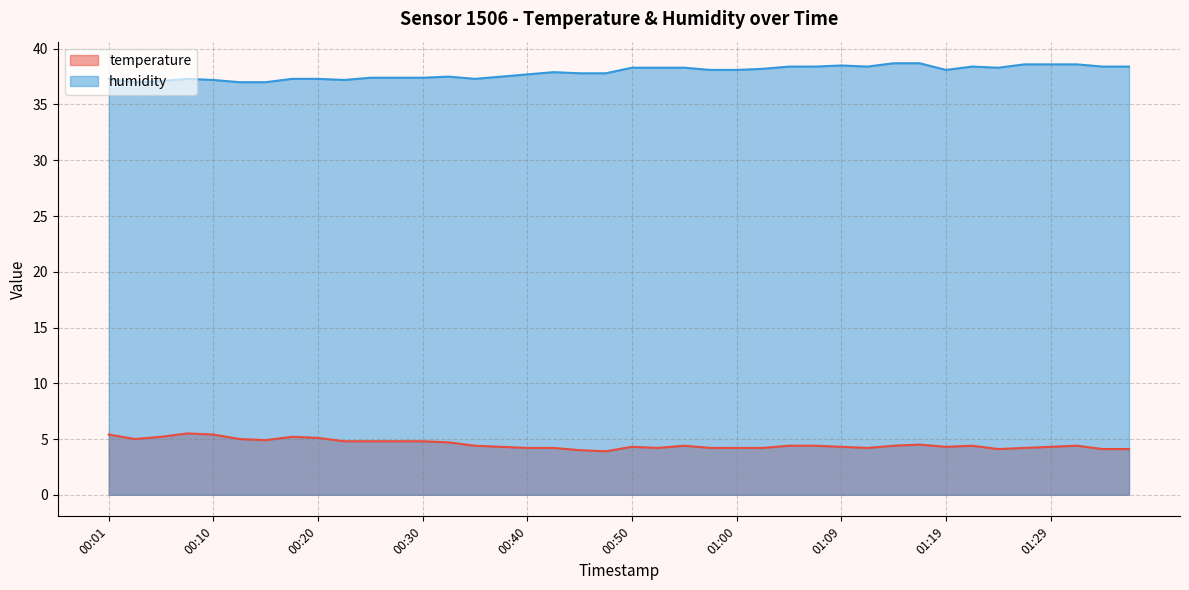

Reading right to left, list all the values displayed in this chart.

temperature: 01:36=4.1	01:34=4.1	01:31=4.4	01:29=4.3	01:27=4.2	01:24=4.1	01:22=4.4	01:19=4.3	01:17=4.5	01:14=4.4	01:12=4.2	01:09=4.3	01:07=4.4	01:05=4.4	01:02=4.2	01:00=4.2	00:57=4.2	00:55=4.4	00:52=4.2	00:50=4.3	00:47=3.9	00:45=4.0	00:42=4.2	00:40=4.2	00:38=4.3	00:35=4.4	00:33=4.7	00:30=4.8	00:28=4.8	00:25=4.8	00:23=4.8	00:20=5.1	00:18=5.2	00:15=4.9	00:13=5.0	00:10=5.4	00:08=5.5	00:05=5.2	00:03=5.0	00:01=5.4
humidity: 01:36=38.4	01:34=38.4	01:31=38.6	01:29=38.6	01:27=38.6	01:24=38.3	01:22=38.4	01:19=38.1	01:17=38.7	01:14=38.7	01:12=38.4	01:09=38.5	01:07=38.4	01:05=38.4	01:02=38.2	01:00=38.1	00:57=38.1	00:55=38.3	00:52=38.3	00:50=38.3	00:47=37.8	00:45=37.8	00:42=37.9	00:40=37.7	00:38=37.5	00:35=37.3	00:33=37.5	00:30=37.4	00:28=37.4	00:25=37.4	00:23=37.2	00:20=37.3	00:18=37.3	00:15=37.0	00:13=37.0	00:10=37.2	00:08=37.3	00:05=37.1	00:03=37.0	00:01=37.3